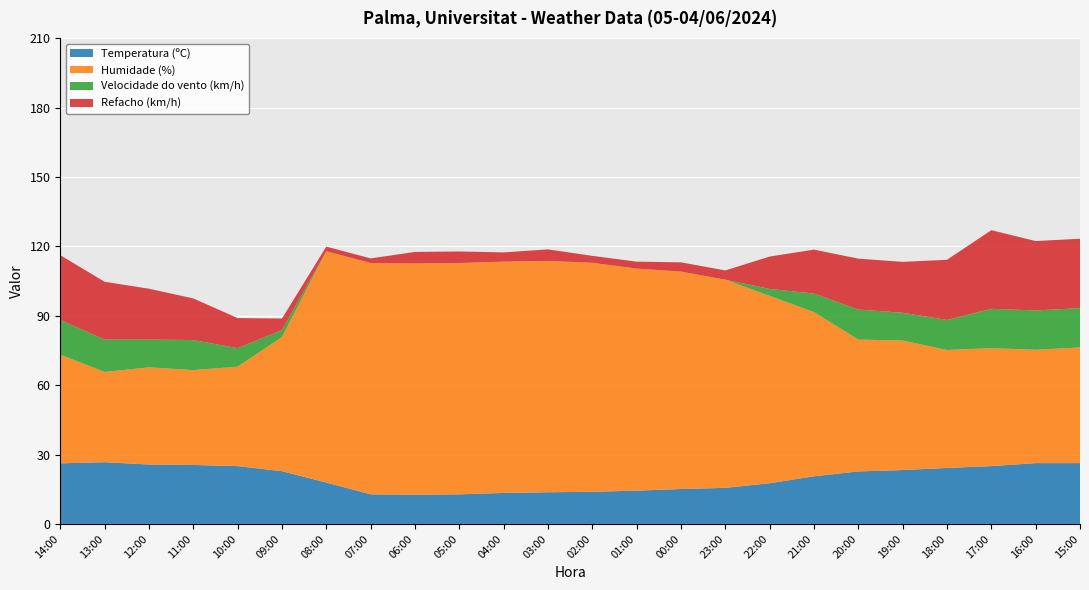

Reading right to left, extract all data points from this chart.

Temperatura (ºC): 15:00=26.3	16:00=26.3	17:00=25.0	18:00=24.2	19:00=23.3	20:00=22.7	21:00=20.6	22:00=17.6	23:00=15.6	00:00=15.1	01:00=14.4	02:00=13.9	03:00=13.7	04:00=13.4	05:00=12.8	06:00=12.6	07:00=12.8	08:00=17.9	09:00=22.8	10:00=25.0	11:00=25.5	12:00=25.7	13:00=26.7	14:00=26.2
Humidade (%): 15:00=50.0	16:00=49.0	17:00=51.0	18:00=51.0	19:00=56.0	20:00=57.0	21:00=71.0	22:00=81.0	23:00=90.0	00:00=94.0	01:00=96.0	02:00=99.0	03:00=100.0	04:00=100.0	05:00=100.0	06:00=100.0	07:00=100.0	08:00=100.0	09:00=58.0	10:00=43.0	11:00=41.0	12:00=42.0	13:00=39.0	14:00=47.0
Velocidade do vento (km/h): 15:00=17.0	16:00=17.0	17:00=17.0	18:00=13.0	19:00=12.0	20:00=13.0	21:00=8.0	22:00=3.0	23:00=0.0	00:00=0.0	01:00=0.0	02:00=0.0	03:00=0.0	04:00=0.0	05:00=0.0	06:00=0.0	07:00=0.0	08:00=0.0	09:00=3.0	10:00=8.0	11:00=13.0	12:00=12.0	13:00=14.0	14:00=15.0
Refacho (km/h): 15:00=30.0	16:00=30.0	17:00=34.0	18:00=26.0	19:00=22.0	20:00=22.0	21:00=19.0	22:00=14.0	23:00=4.0	00:00=4.0	01:00=3.0	02:00=3.0	03:00=5.0	04:00=4.0	05:00=5.0	06:00=5.0	07:00=2.0	08:00=2.0	09:00=5.0	10:00=13.0	11:00=18.0	12:00=22.0	13:00=25.0	14:00=28.0